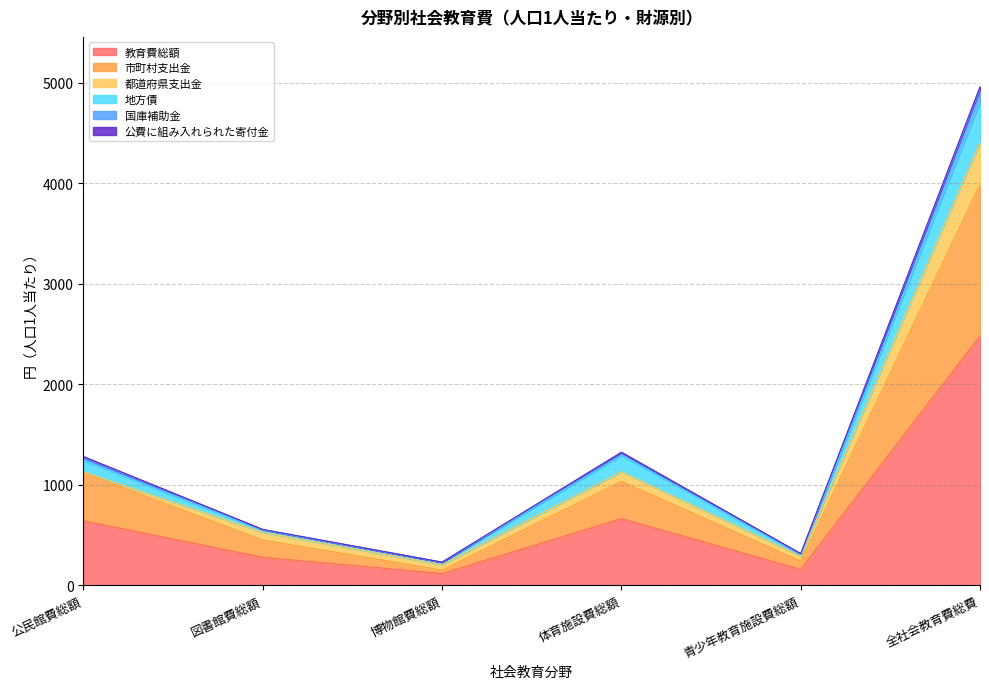

What is the minimum value for 教育費総額?

115